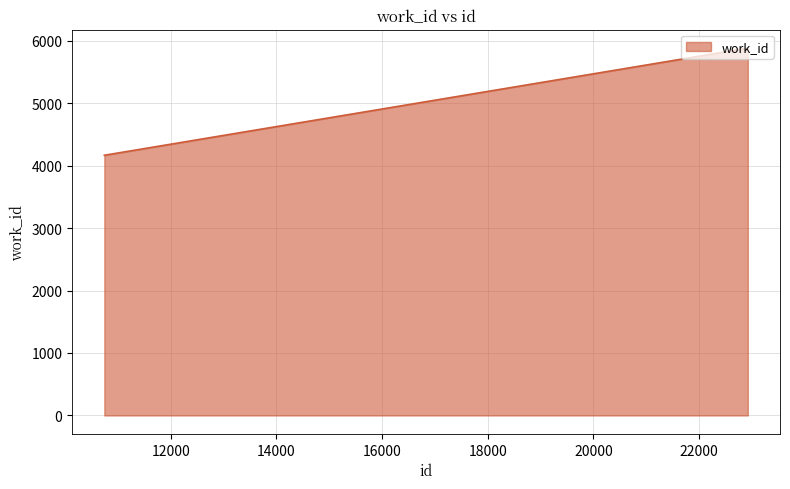

What is the maximum value shown in the chart?

5880